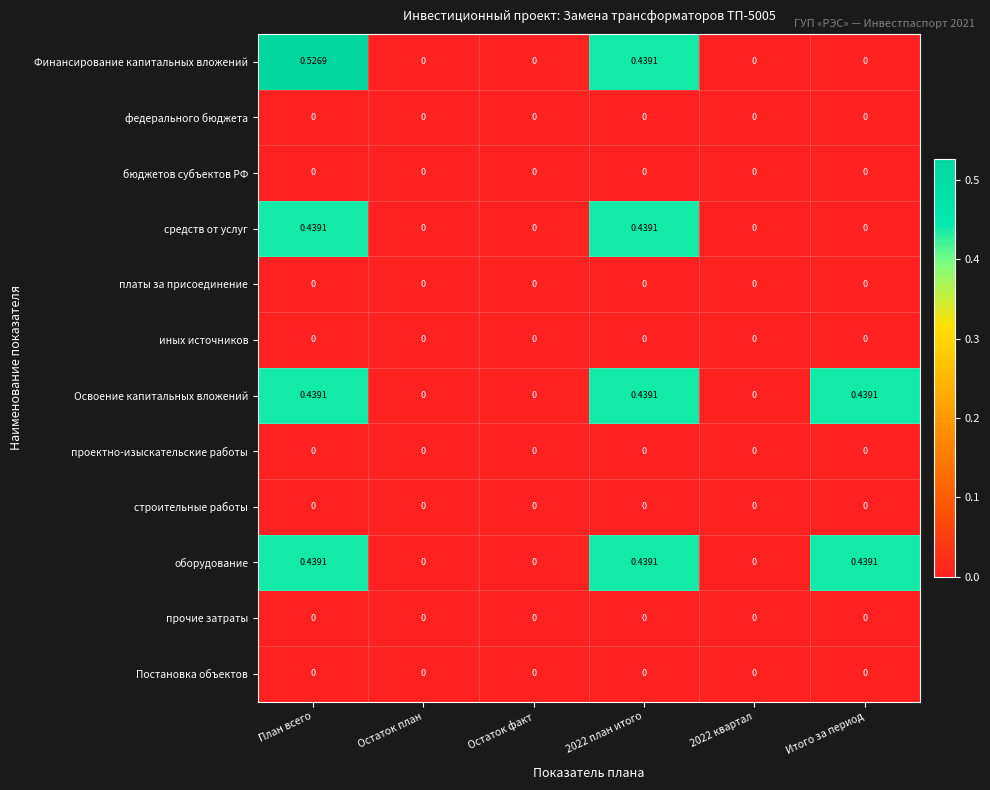

Which series has the widest spread of values?

Финансирование капитальных вложений